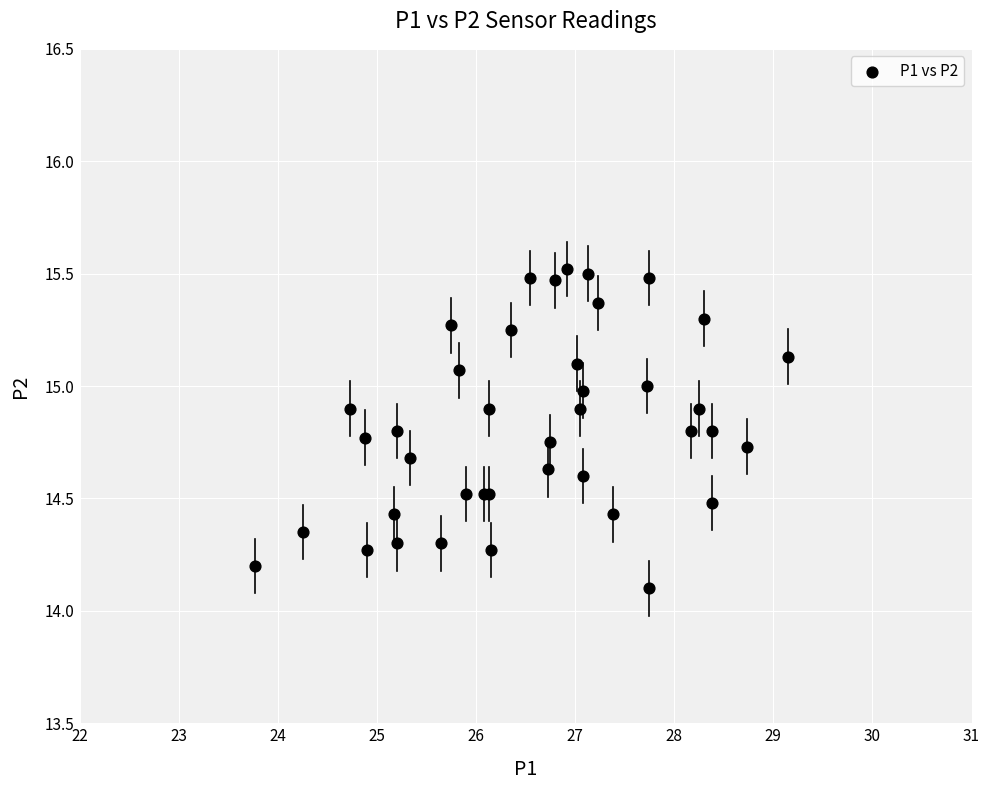

What Y value in the scatter plot is closest to 14?

14.1